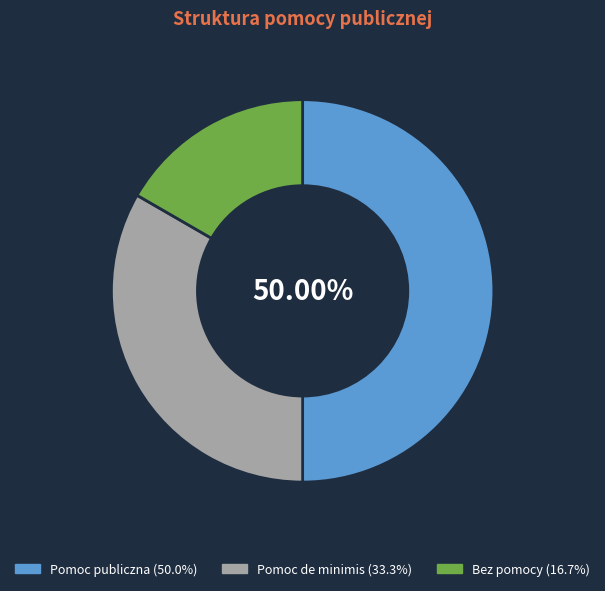

Which has a higher value, Bez pomocy or Pomoc de minimis?

Pomoc de minimis